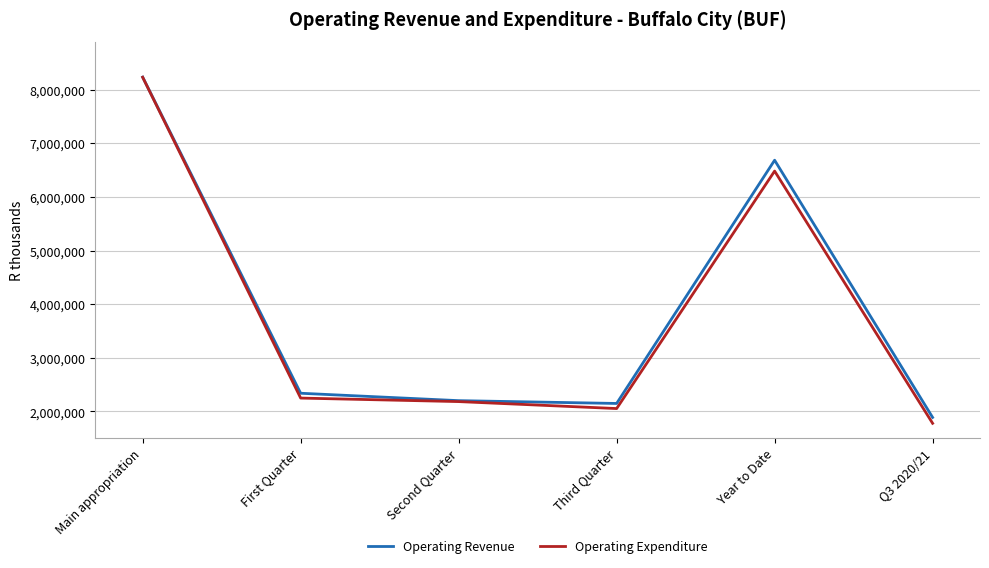

Between First Quarter and Third Quarter, which series saw the biggest shift?

Operating Expenditure